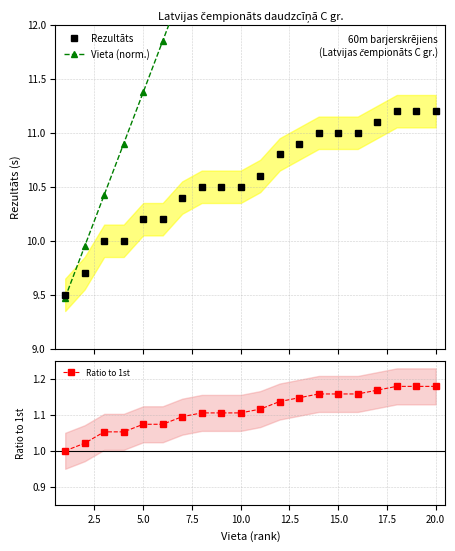

What is the average value of the Vieta (norm.) series?

14.0